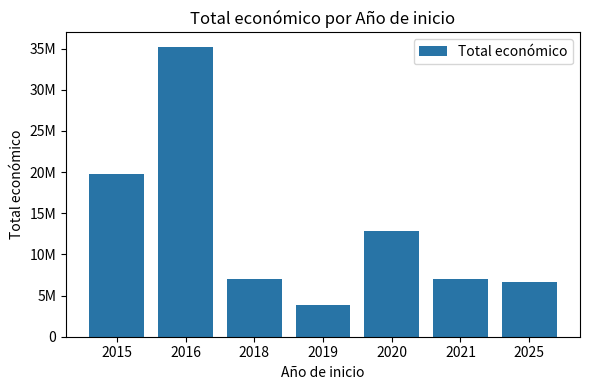

List the labels in order of value, smallest first.

2019, 2025, 2021, 2018, 2020, 2015, 2016